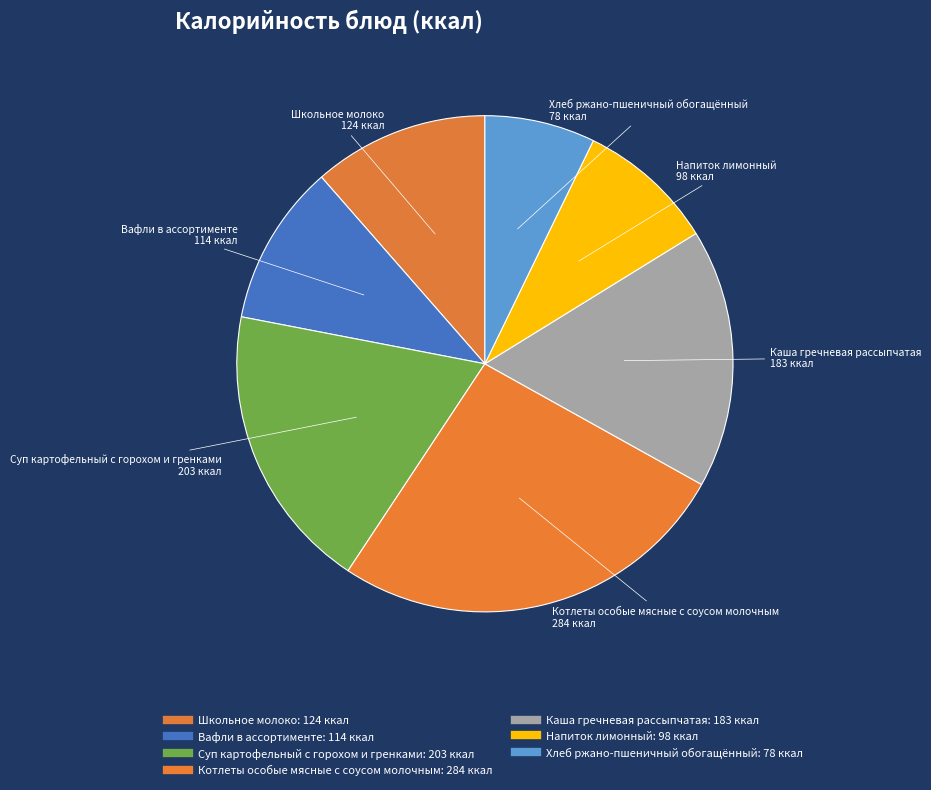

To the nearest percent, what is the difference between the Суп картофельный с горохом и гренками and Котлеты особые мясные с соусом молочным slice percentages?

7%